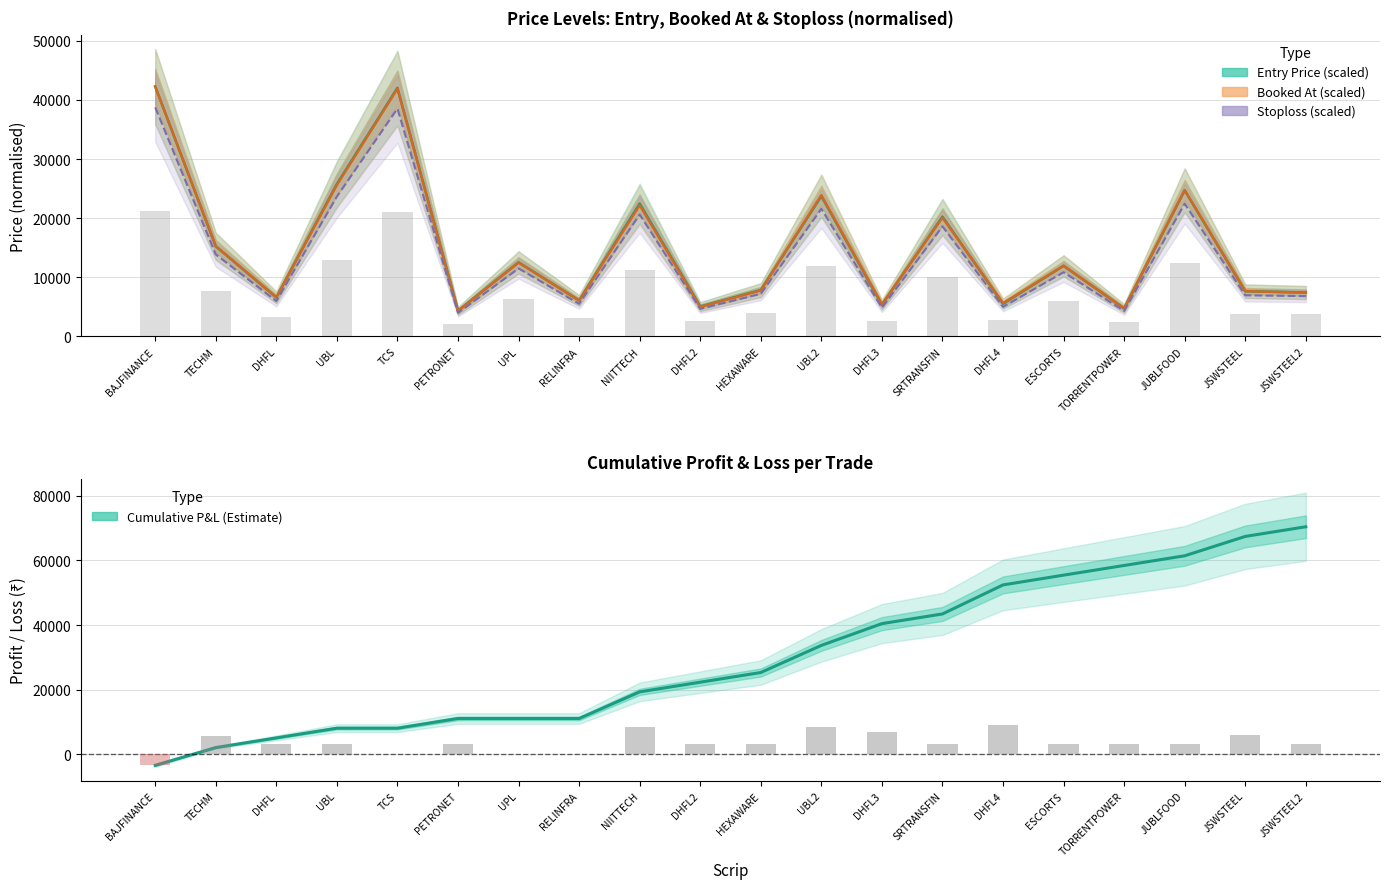

How many categories are shown in the chart?

20